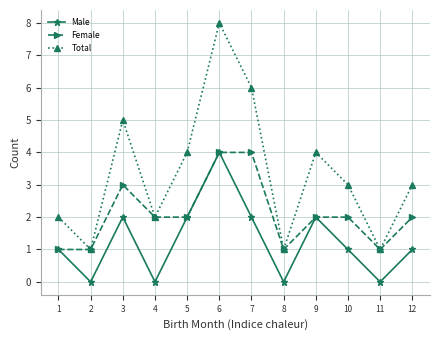

Which series has the largest total across all categories?

Total